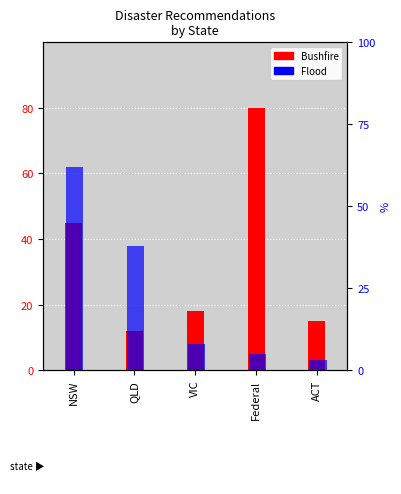

What are all the series names shown in the legend?

Bushfire, Flood